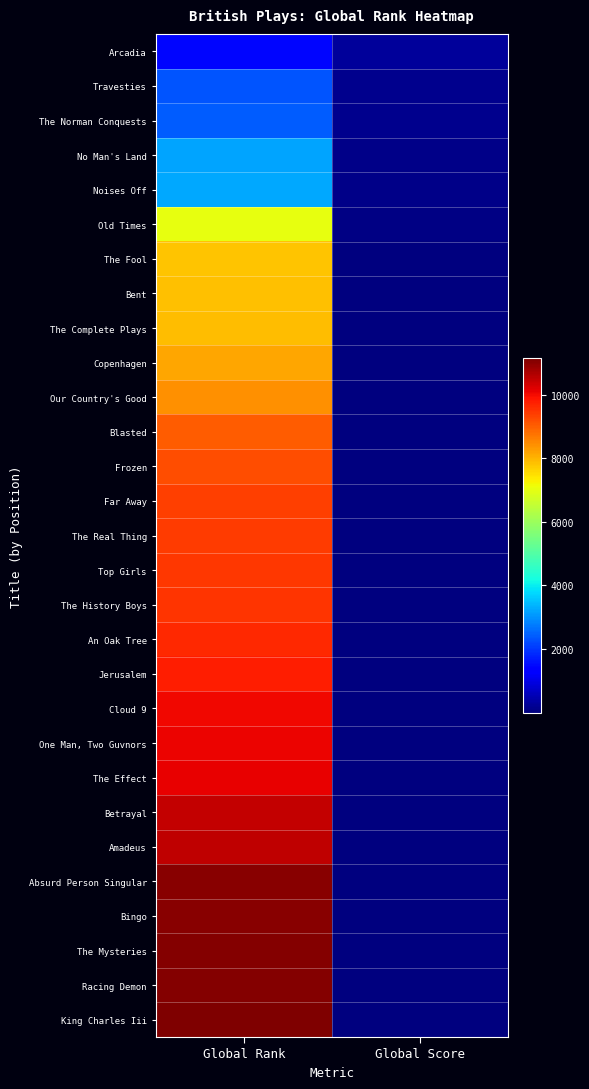

At how many categories does at least one series exceed 7293?

1